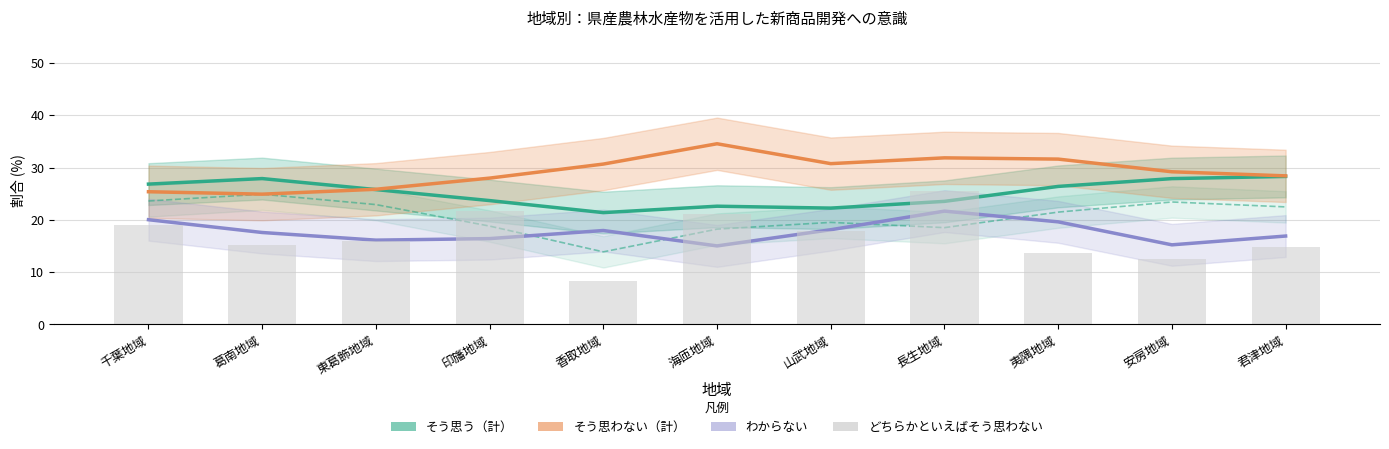

What position from the right is 山武地域?

5